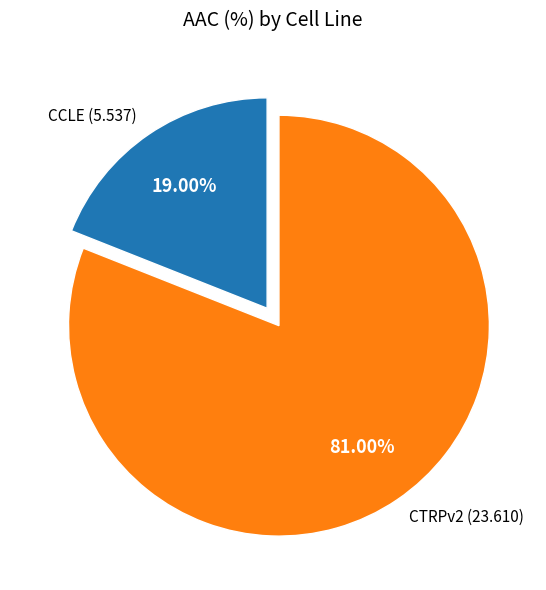

Is there a majority slice in this chart?

Yes